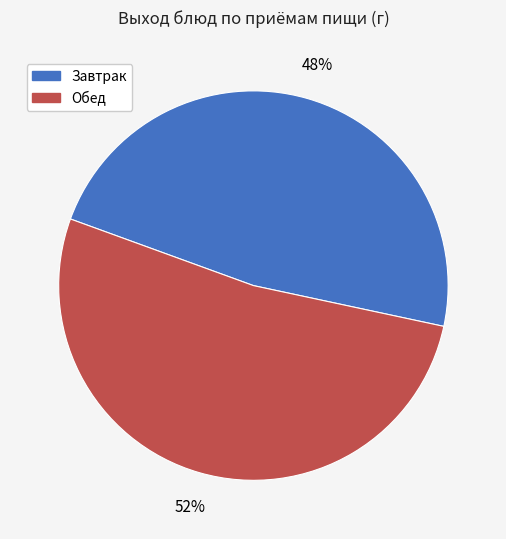

Combined, do Обед and Завтрак account for over 50%?

Yes